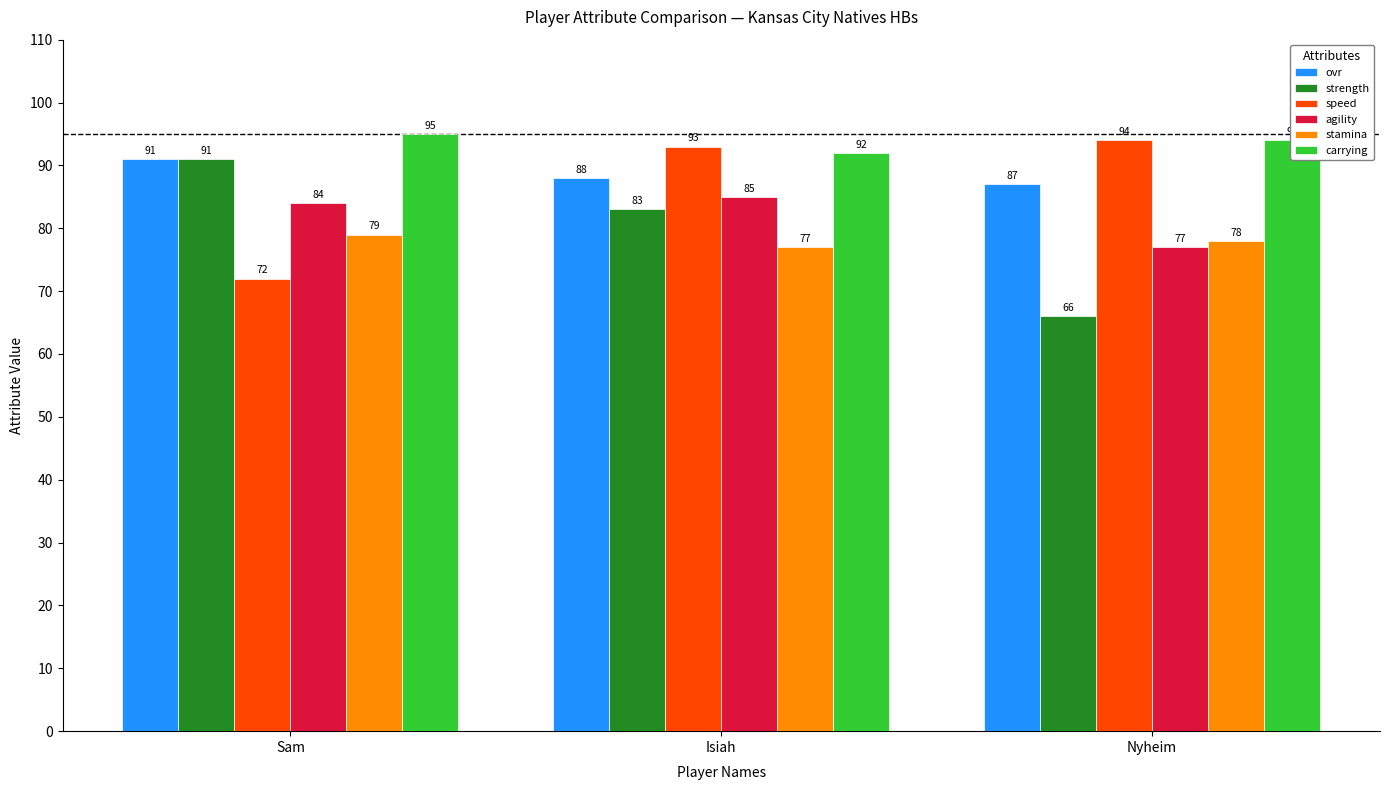

How many bars are there in total?

18